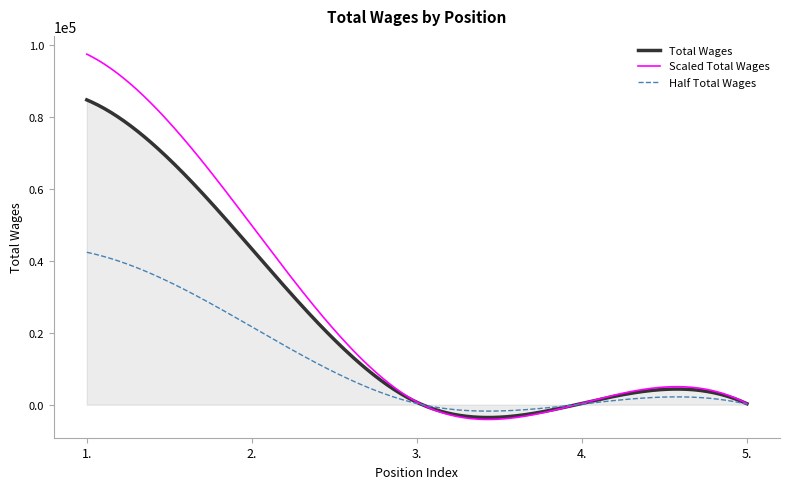

Which series has the largest range (max minus min)?

Scaled Total Wages